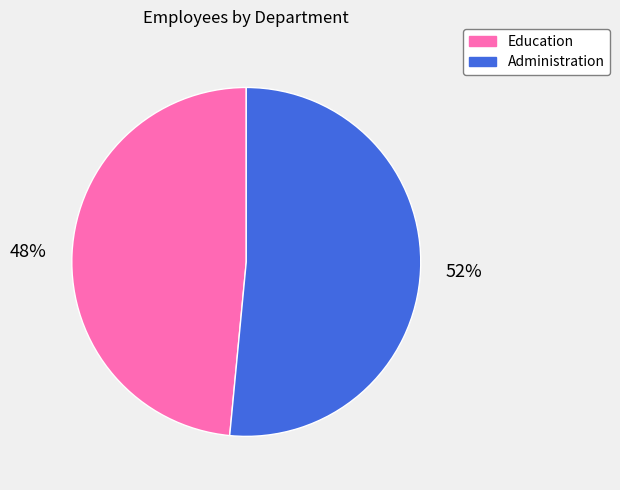

Which slice represents more than half of the pie?

Administration